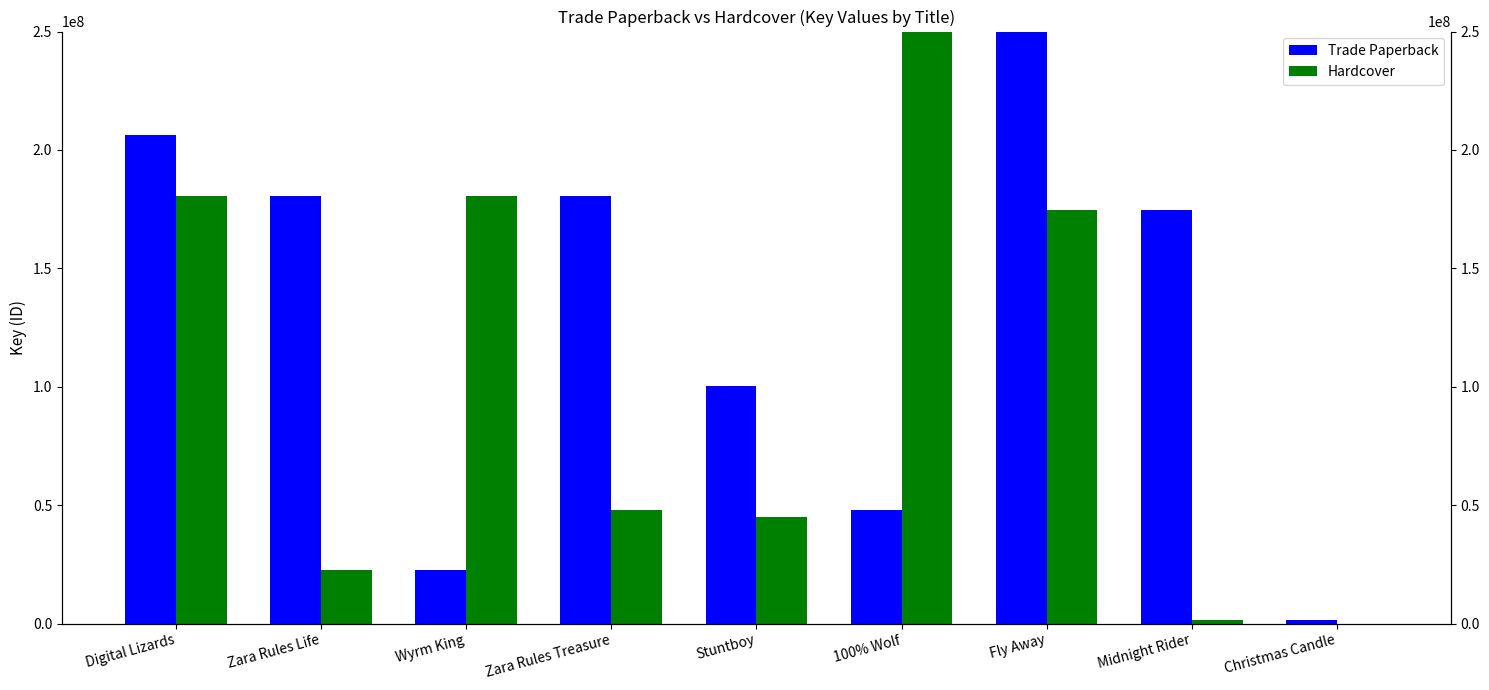

What are all the series names shown in the legend?

Trade Paperback, Hardcover